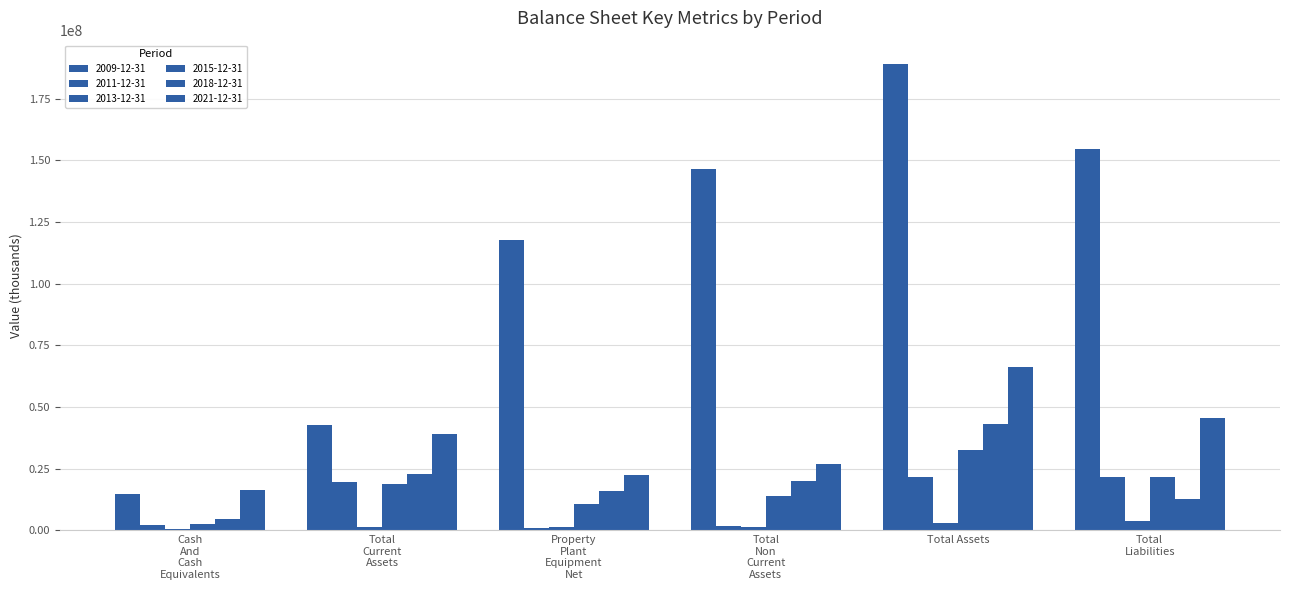

What is the highest value of the 2009-12-31 series?

189045000